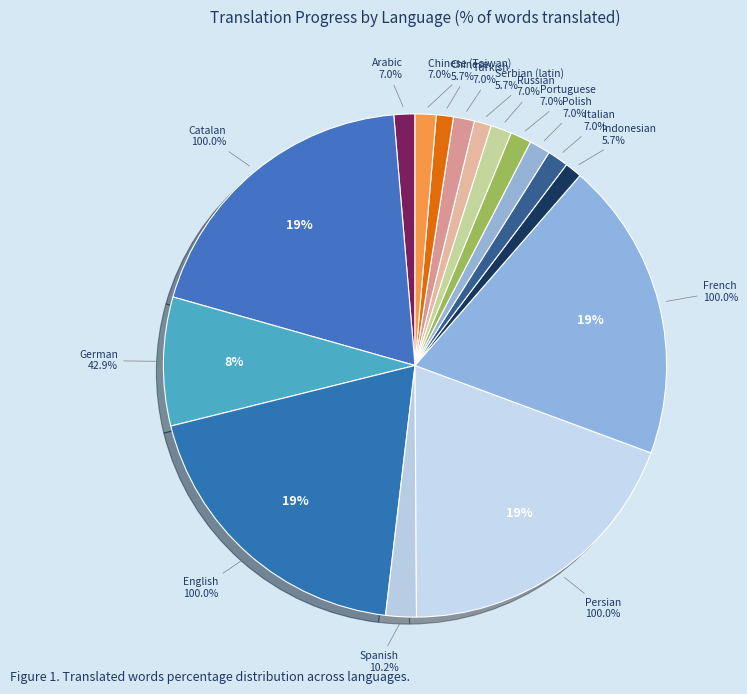

Rank the categories by value from lowest to highest.

Indonesian, Serbian (latin), Chinese, Arabic, Italian, Polish, Portuguese, Russian, Turkish, Chinese (Taiwan), Spanish, German, Catalan, English, Persian, French